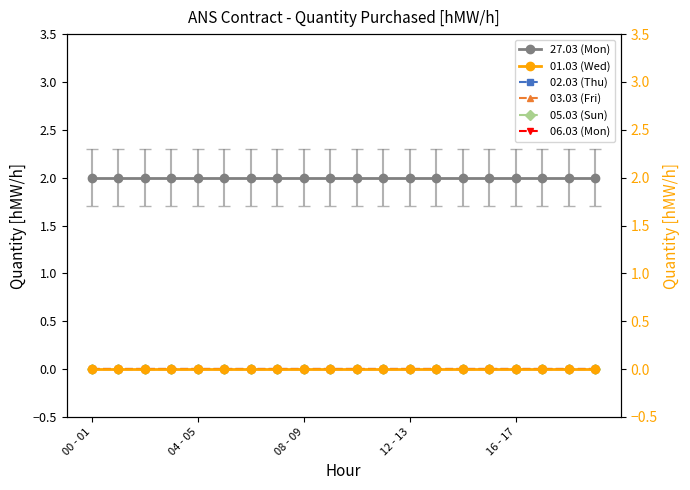

Between 04 - 05 and 6, which series saw the biggest shift?

27.03 (Mon)